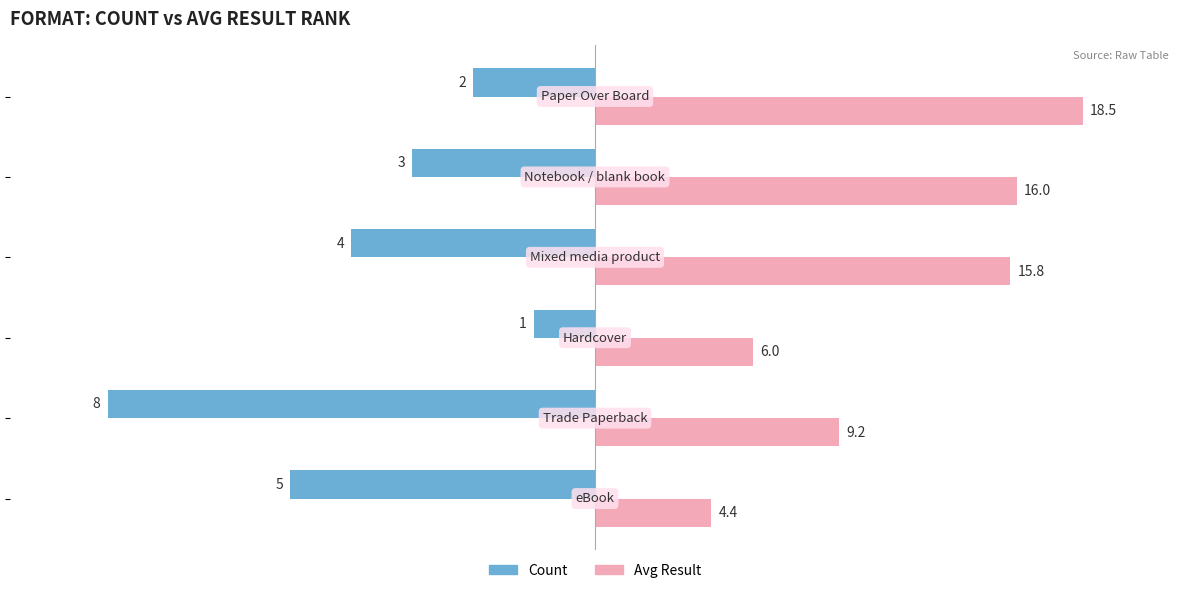

What are all the series names shown in the legend?

Count, Avg Result